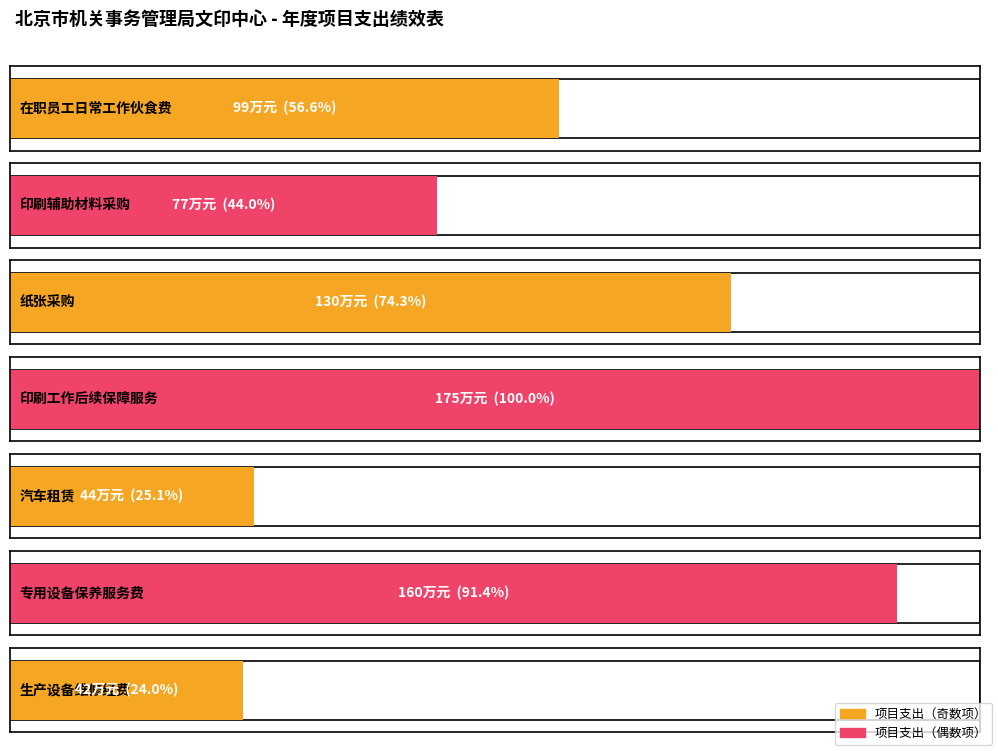

At which label is the value closest to 108?

在职员工日常工作伙食费